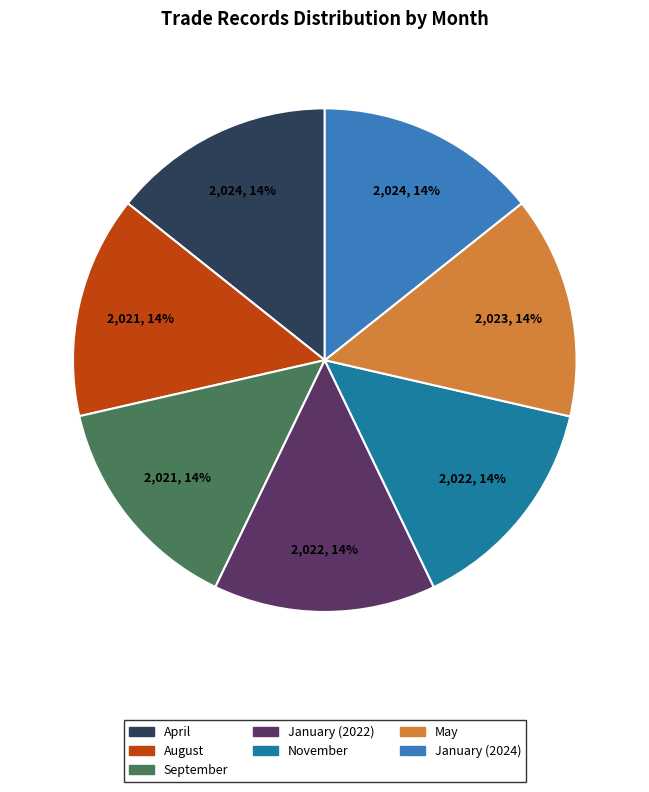

To the nearest percent, what is the combined percentage of April and May?

29%